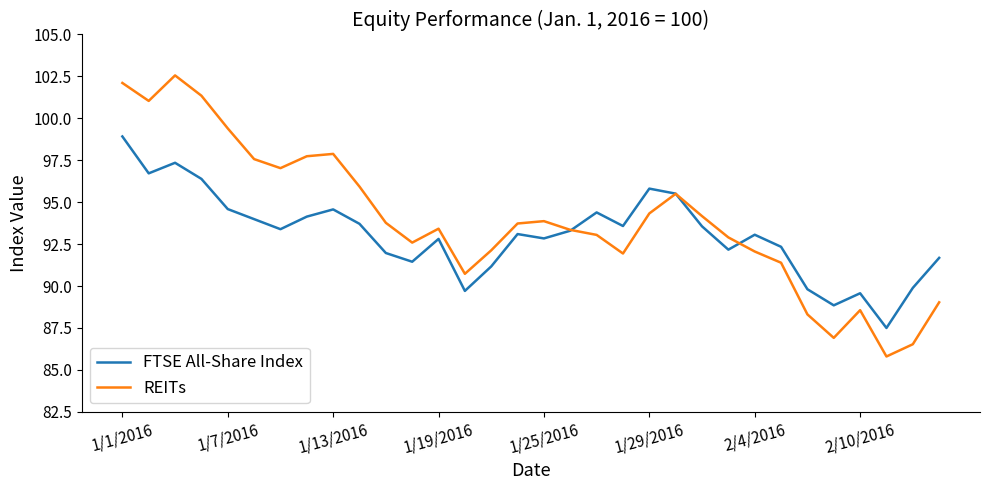

Which series has the largest total across all categories?

REITs